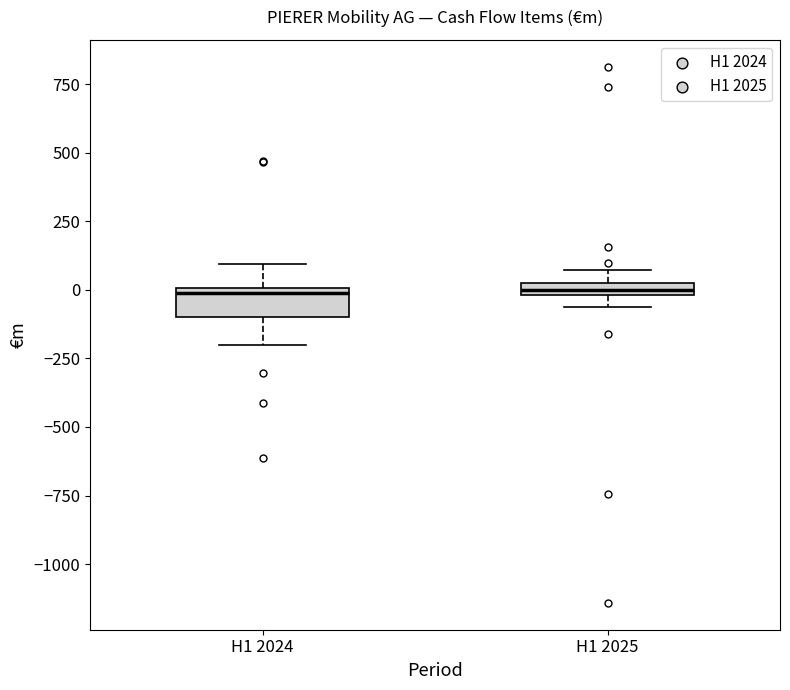

Comparing the boxes themselves (not the whiskers), which one is the tallest?

H1 2024